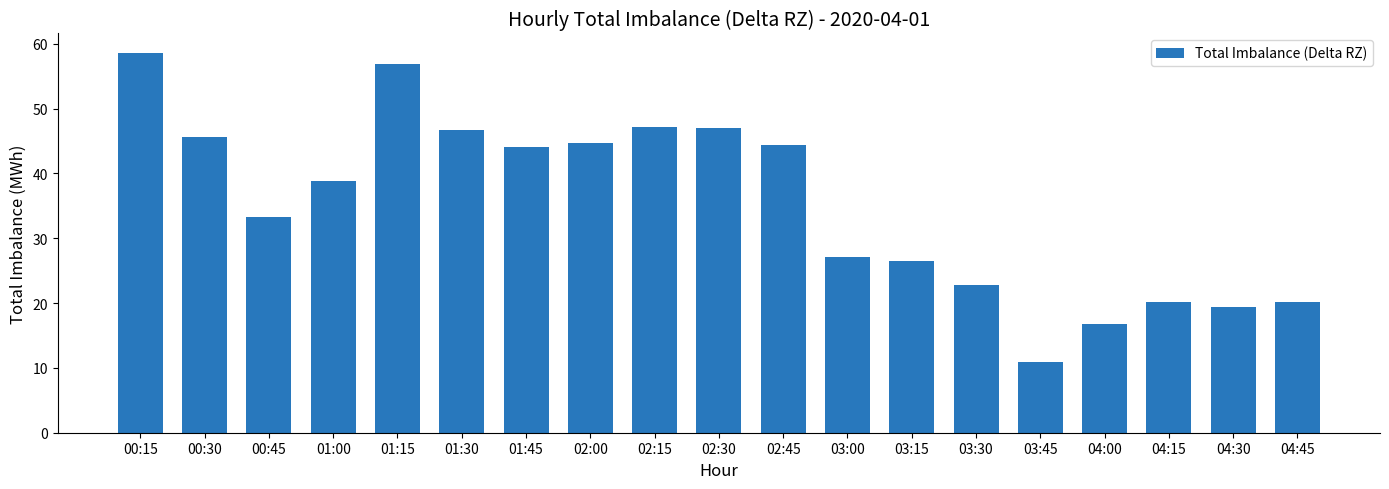

What position from the right is 01:30?

14